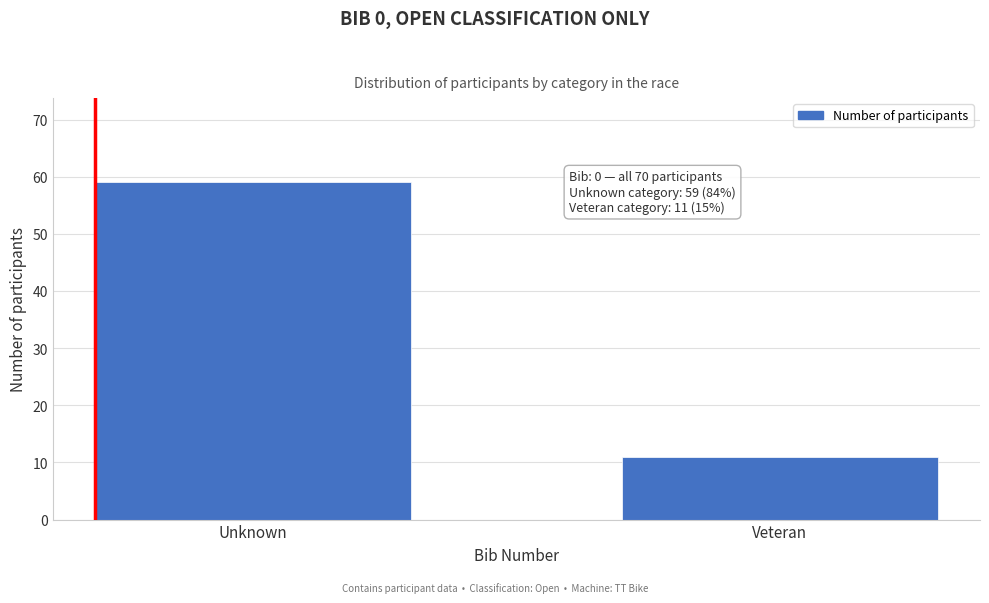

Reading left to right, what are all the values shown in this chart?

Unknown=59	Veteran=11